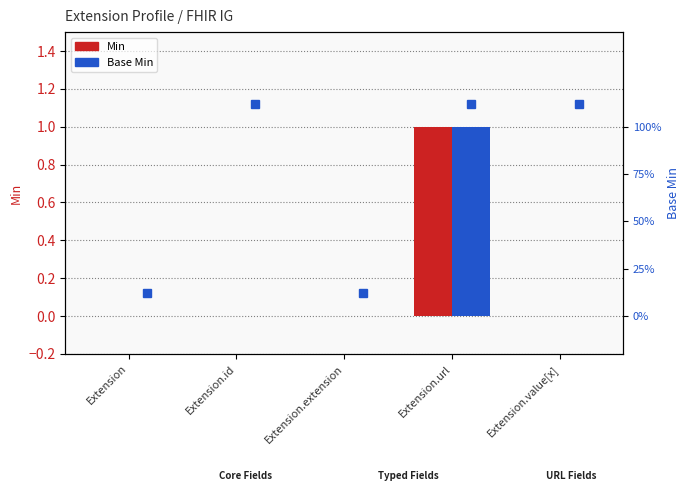

The Base Min series shows 0 at Extension.value[x]. True or false?

True